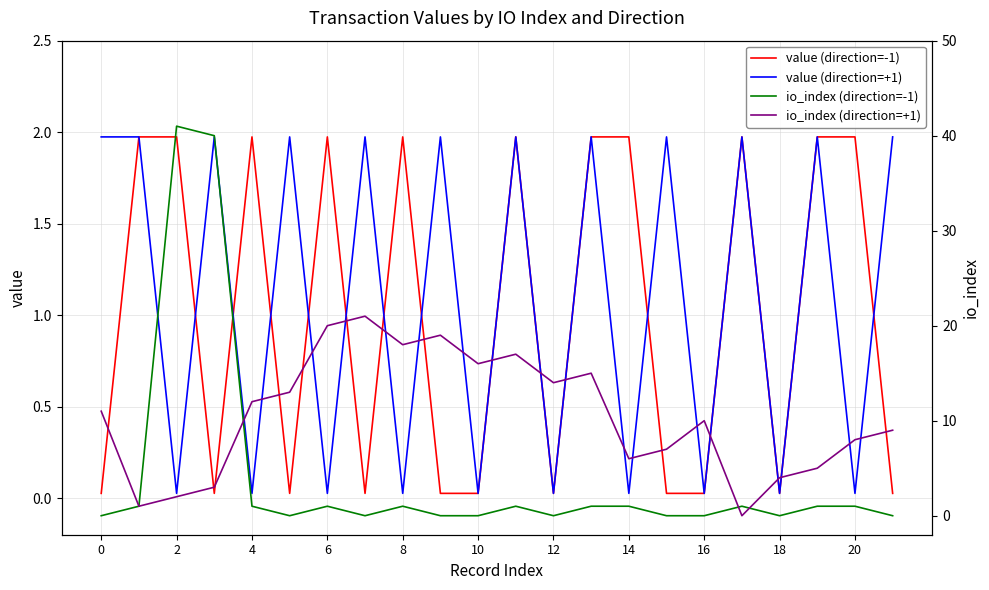

Is it true that value (direction=+1) equals 0.0 at 16?

True